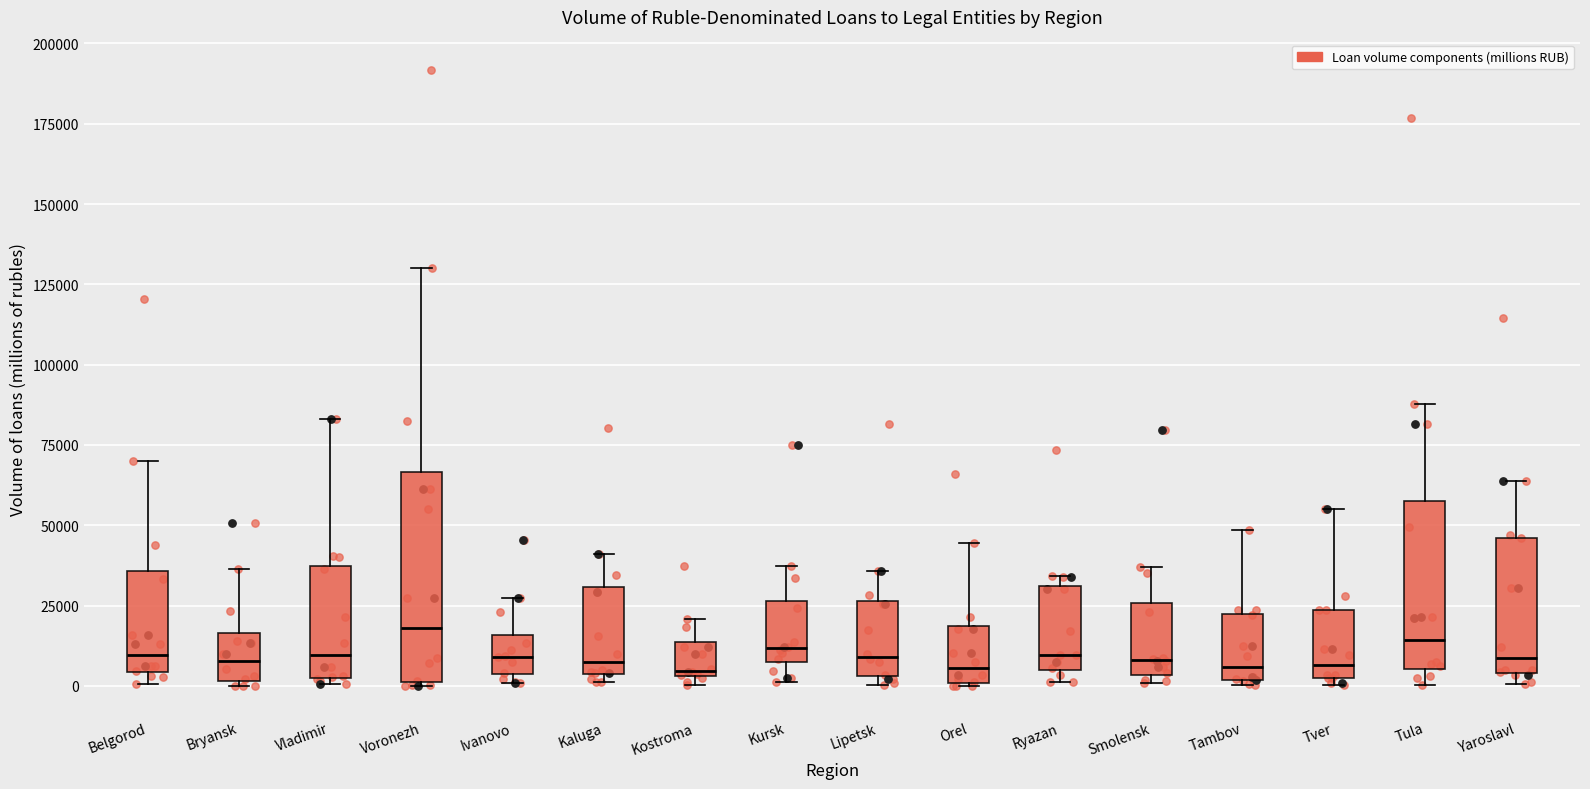

Where does the median line of the box for Smolensk sit on the y-axis? The values are not printed on the chart, so give them approximately, as read against the axis.

10000